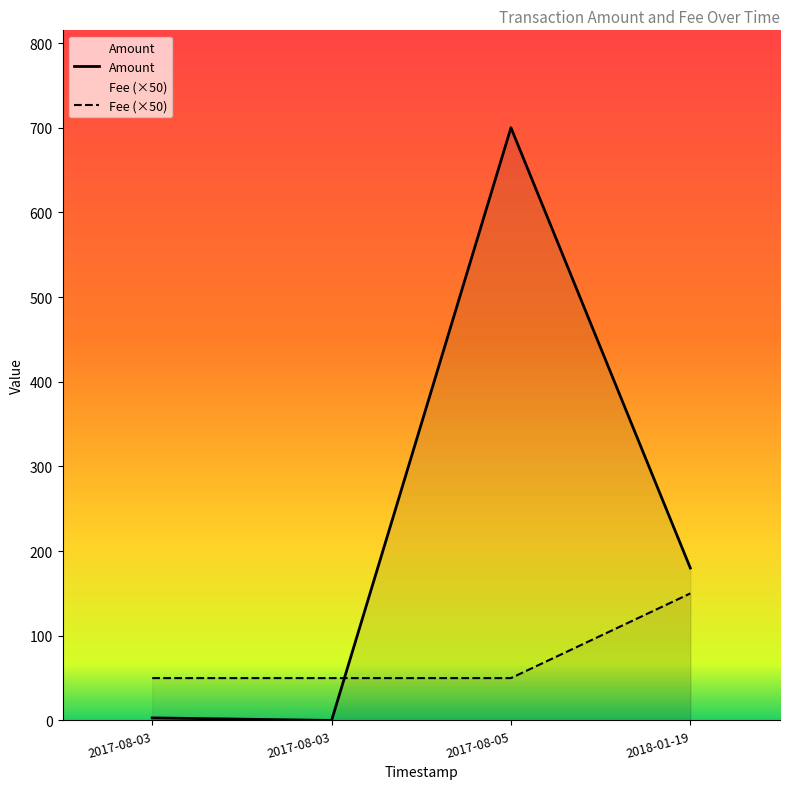

What is the sum of the Fee (×50) values at 2018-01-19 and 2017-08-03?

200